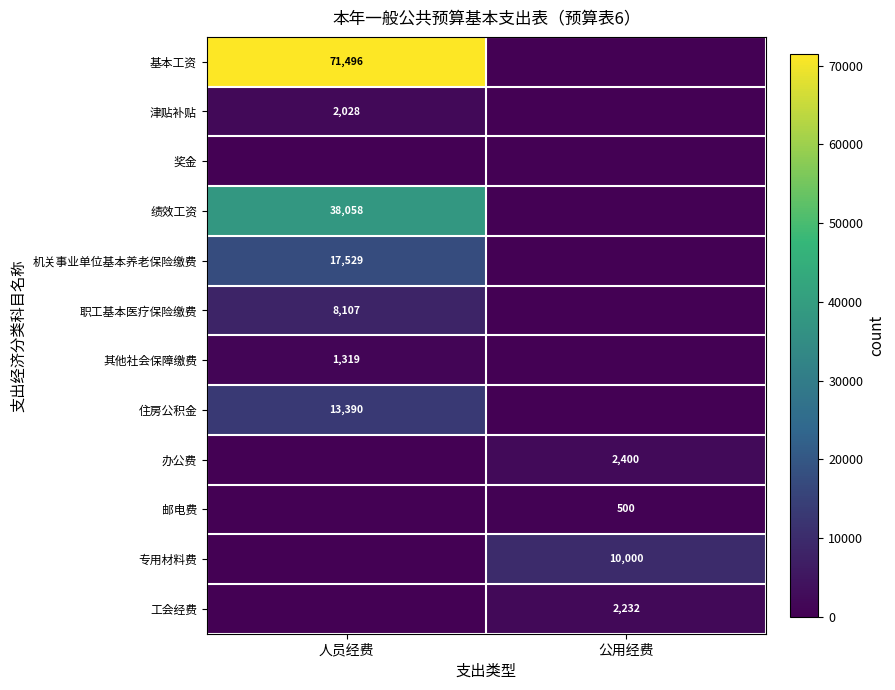

True or false: 机关事业单位基本养老保险缴费 has a value of 17529 at 人员经费.

True